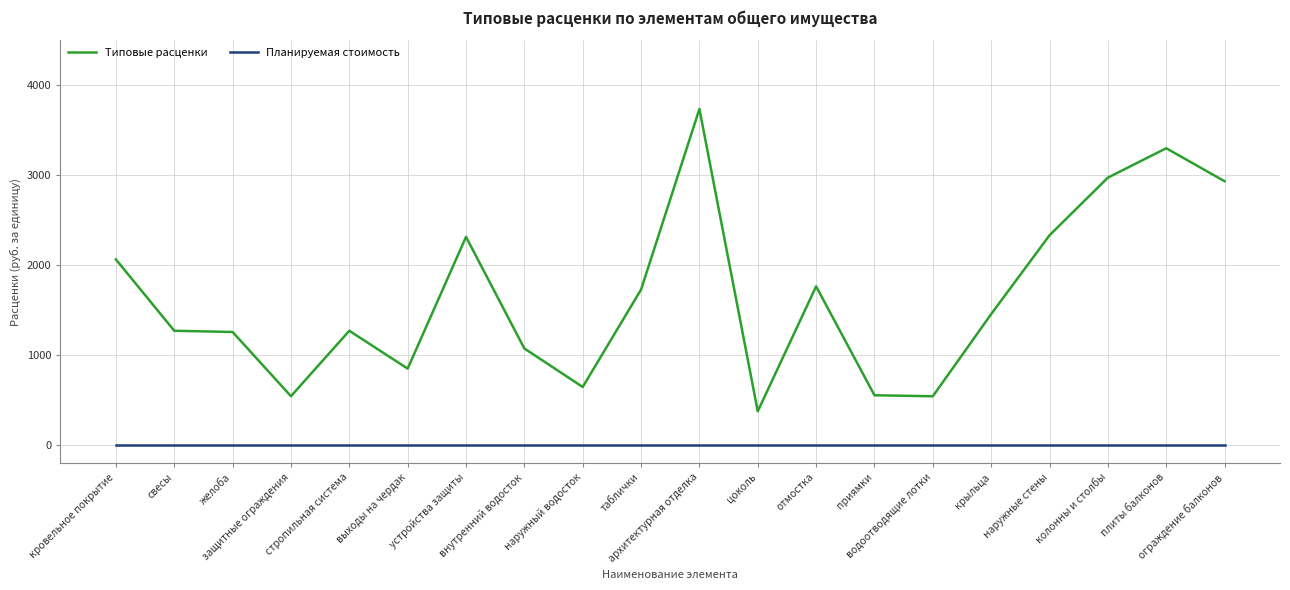

Rank the series by their maximum value, from lowest to highest.

Планируемая стоимость, Типовые расценки